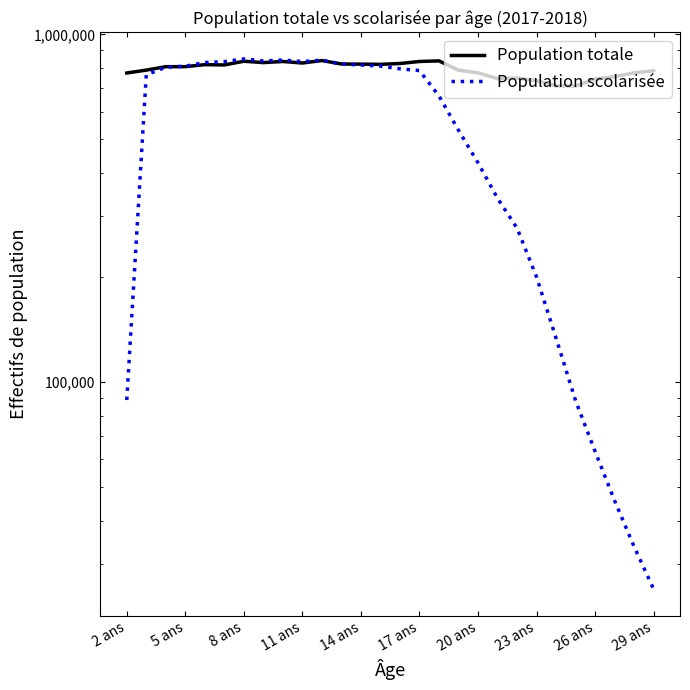

In Population scolarisée, how many points are lower than both neighbors (excluding endpoints)?

2